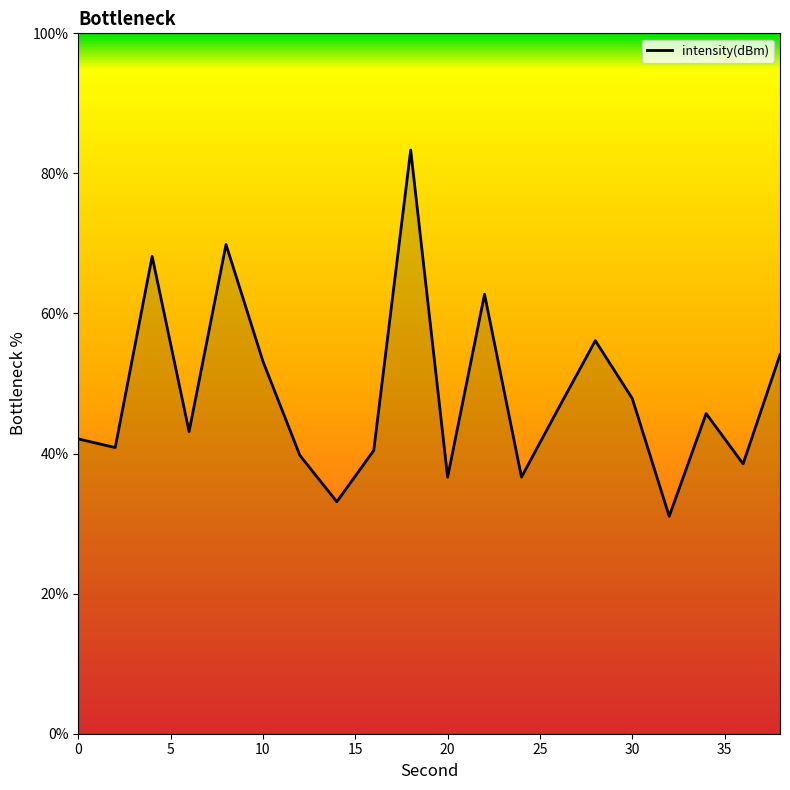

What is the smallest value displayed?

31.0